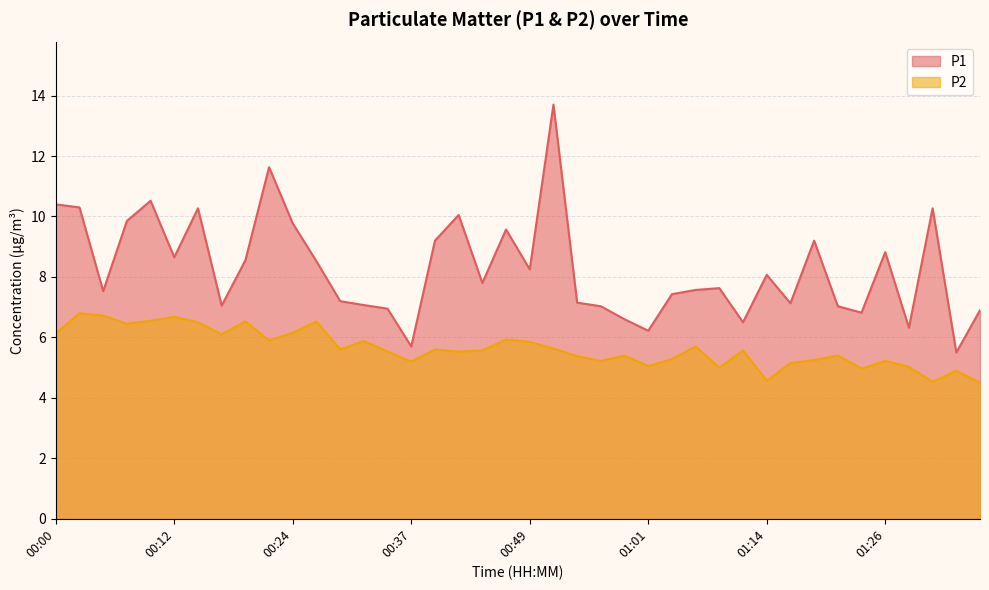

What is the value of the P1 point at the 1st from the left?

10.4